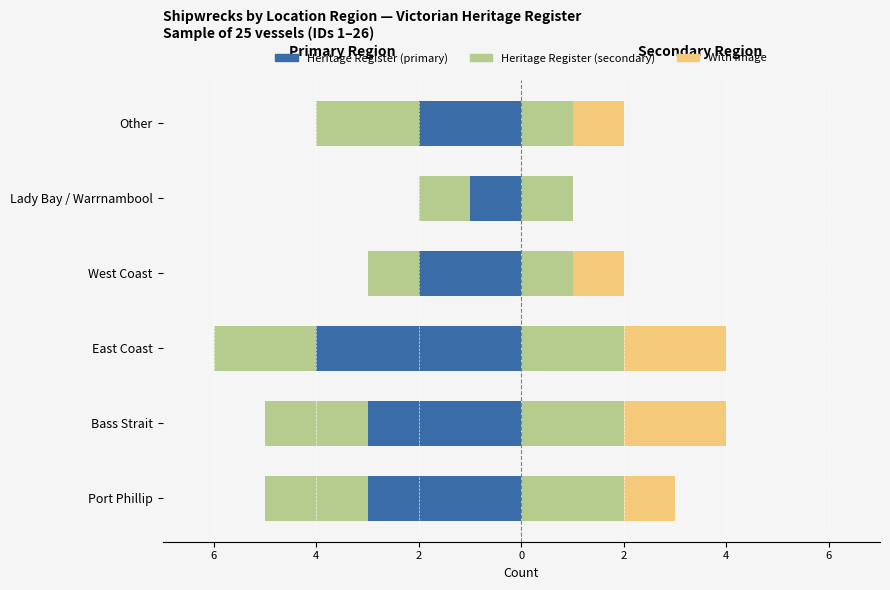

How many groups of bars are there?

6